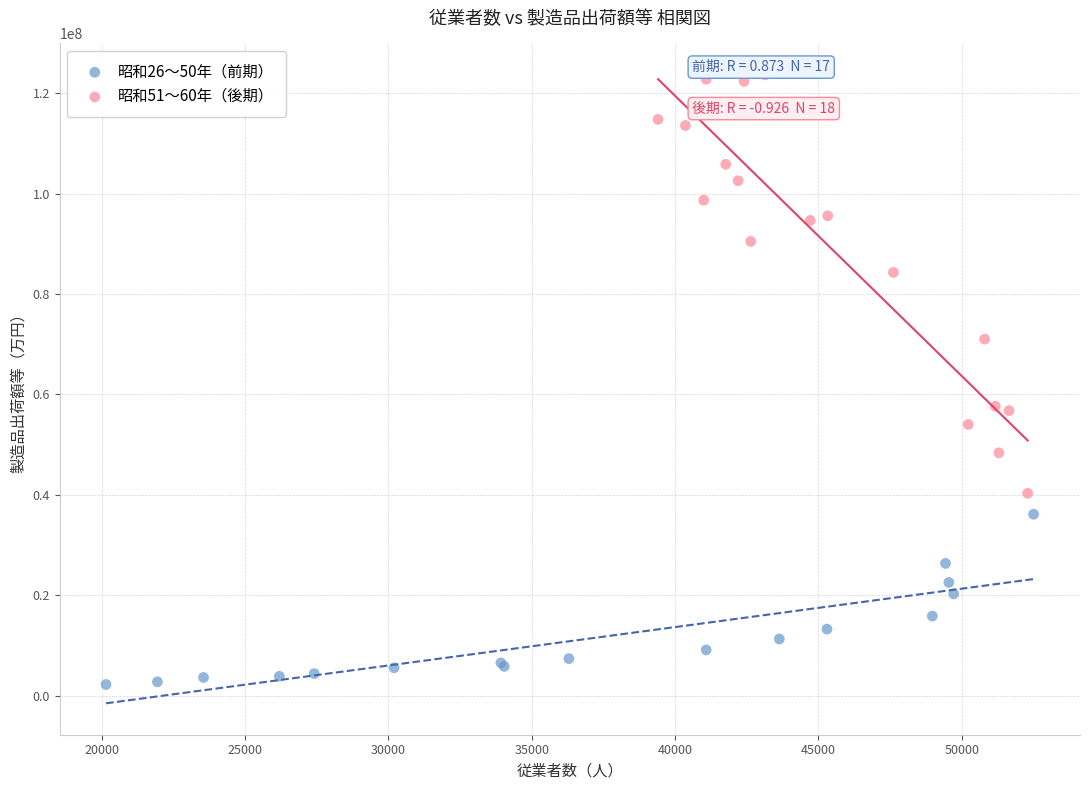

Which series contains the lowest Y value?

昭和26〜50年（前期）